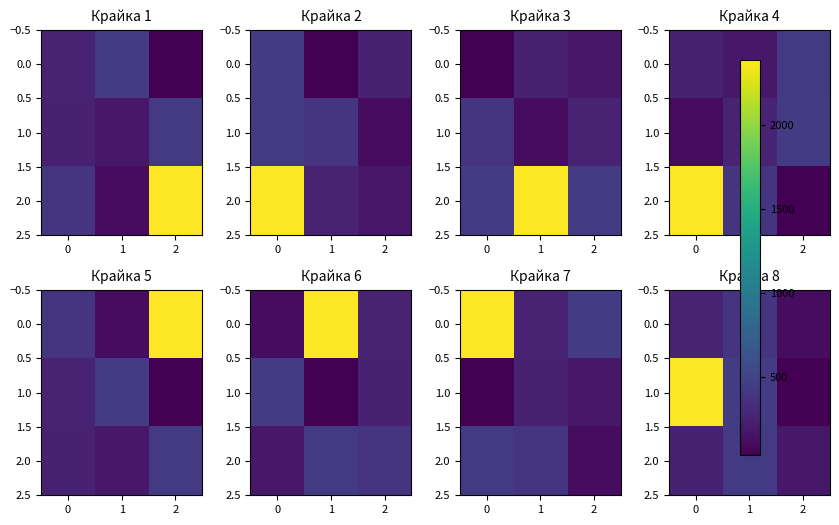

At which label does 0.0 reach its minimum?

2